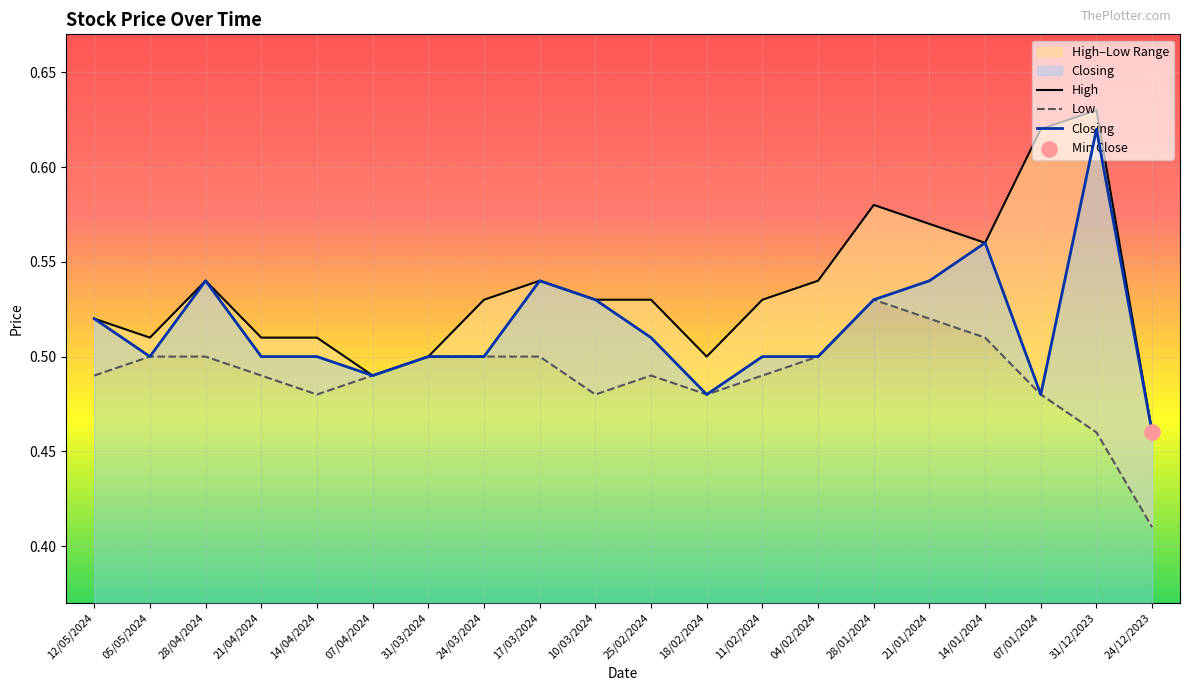

At which category is the sum across all series the highest?

31/12/2023